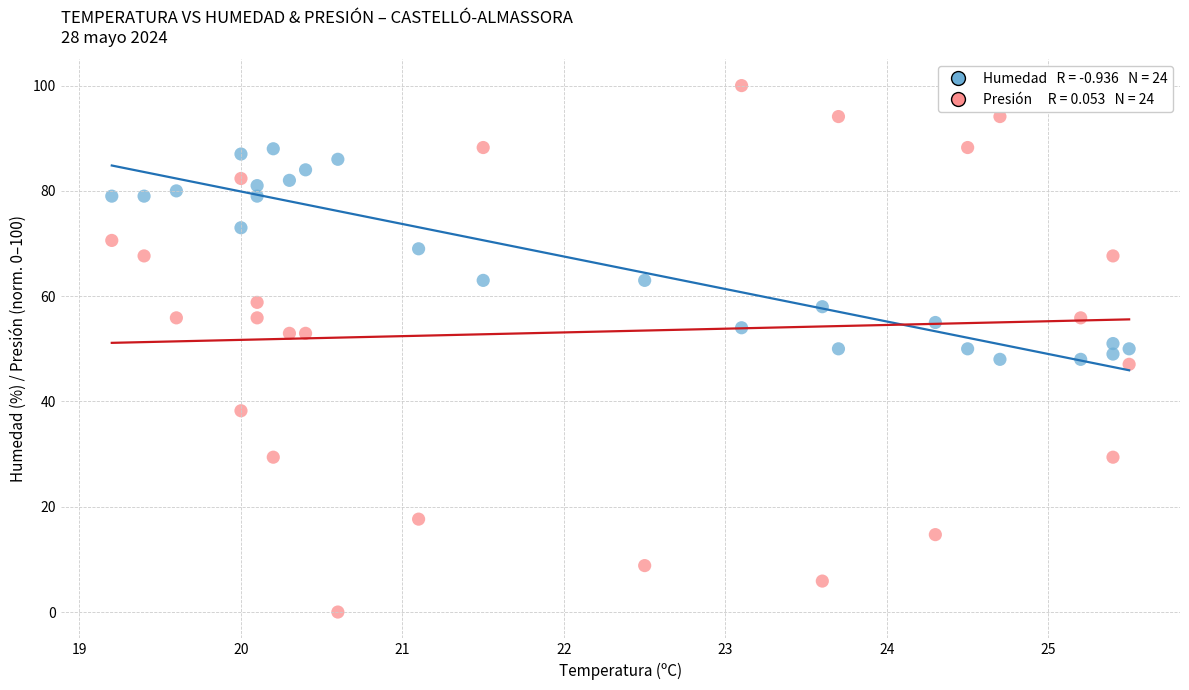

Across all data points, what is the range of X values (max minus min)?

6.3